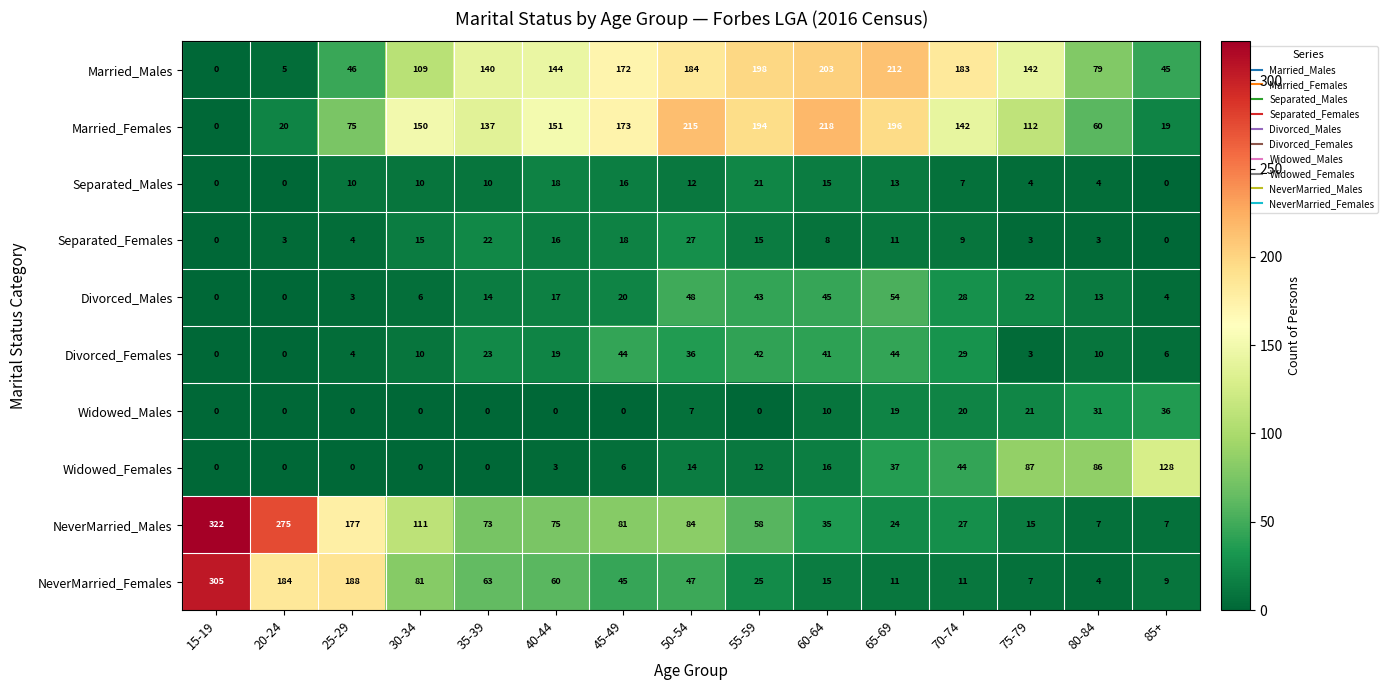

Which series has the widest spread of values?

NeverMarried_Males